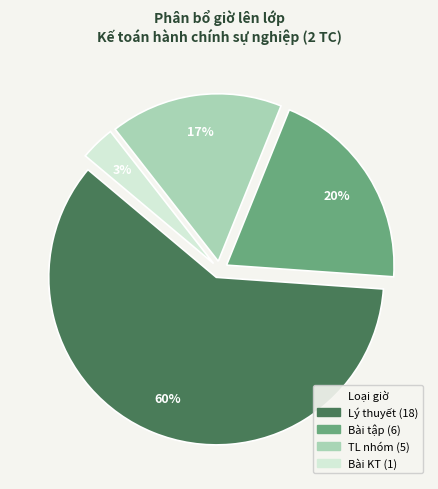

True or false: Lý thuyết (18) accounts for 60% of the total.

True